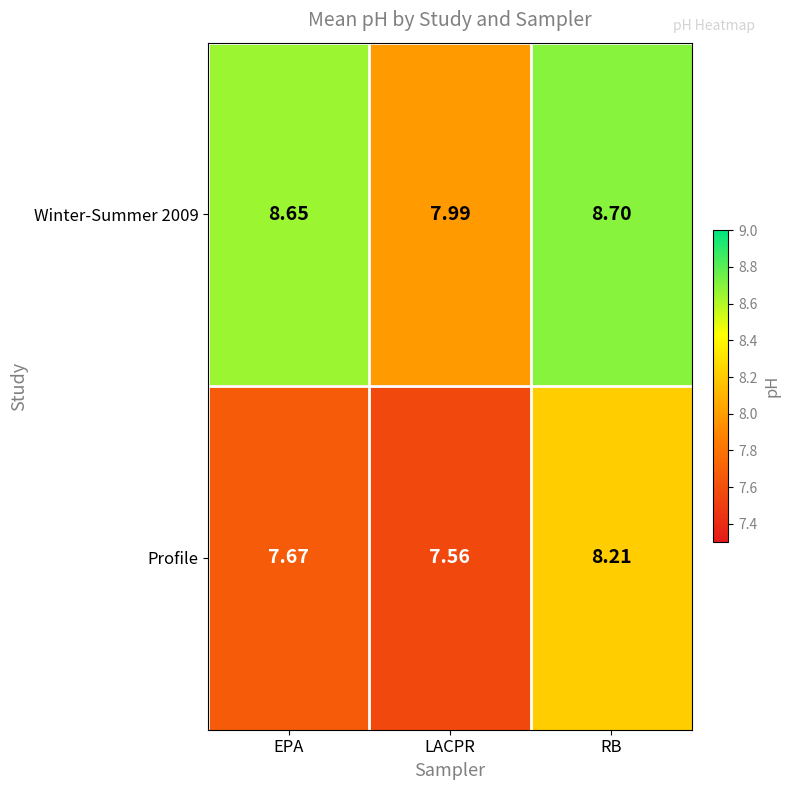

At which category does the chart reach its minimum across all series?

LACPR